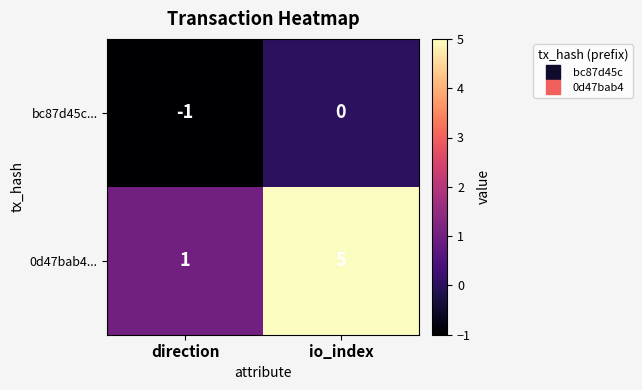

Rank the series at io_index from lowest to highest value.

bc87d45c..., 0d47bab4...